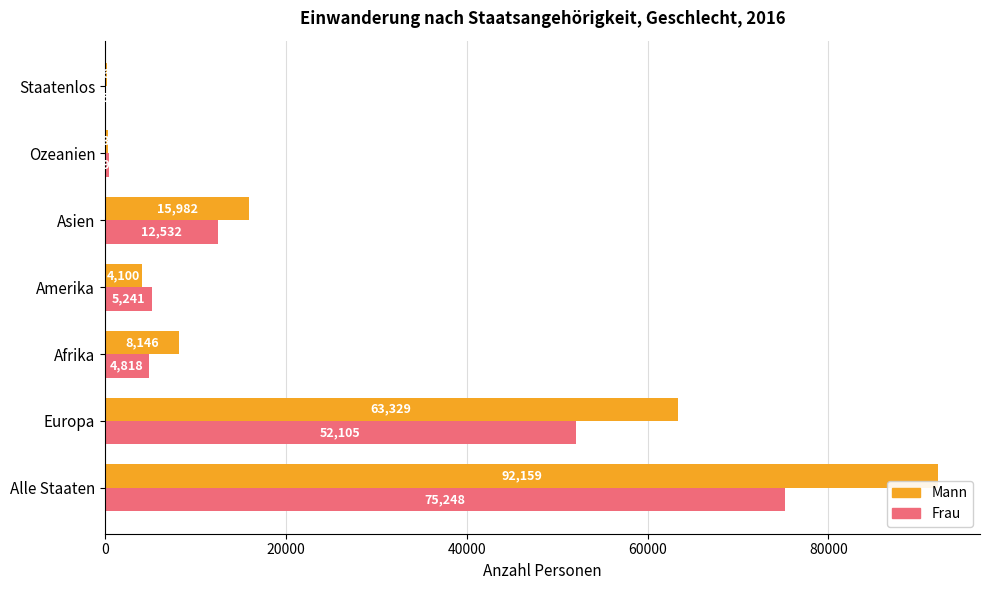

What is the total value across all series at Afrika?

12964